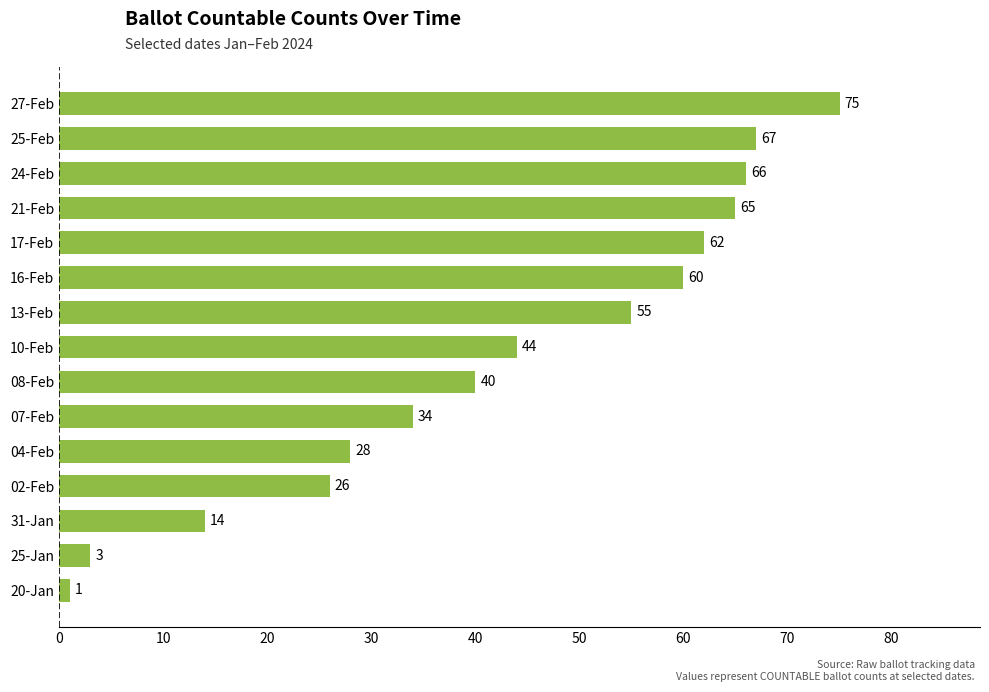

Reading bottom to top, transcribe all the data shown in this chart.

1	3	14	26	28	34	40	44	55	60	62	65	66	67	75